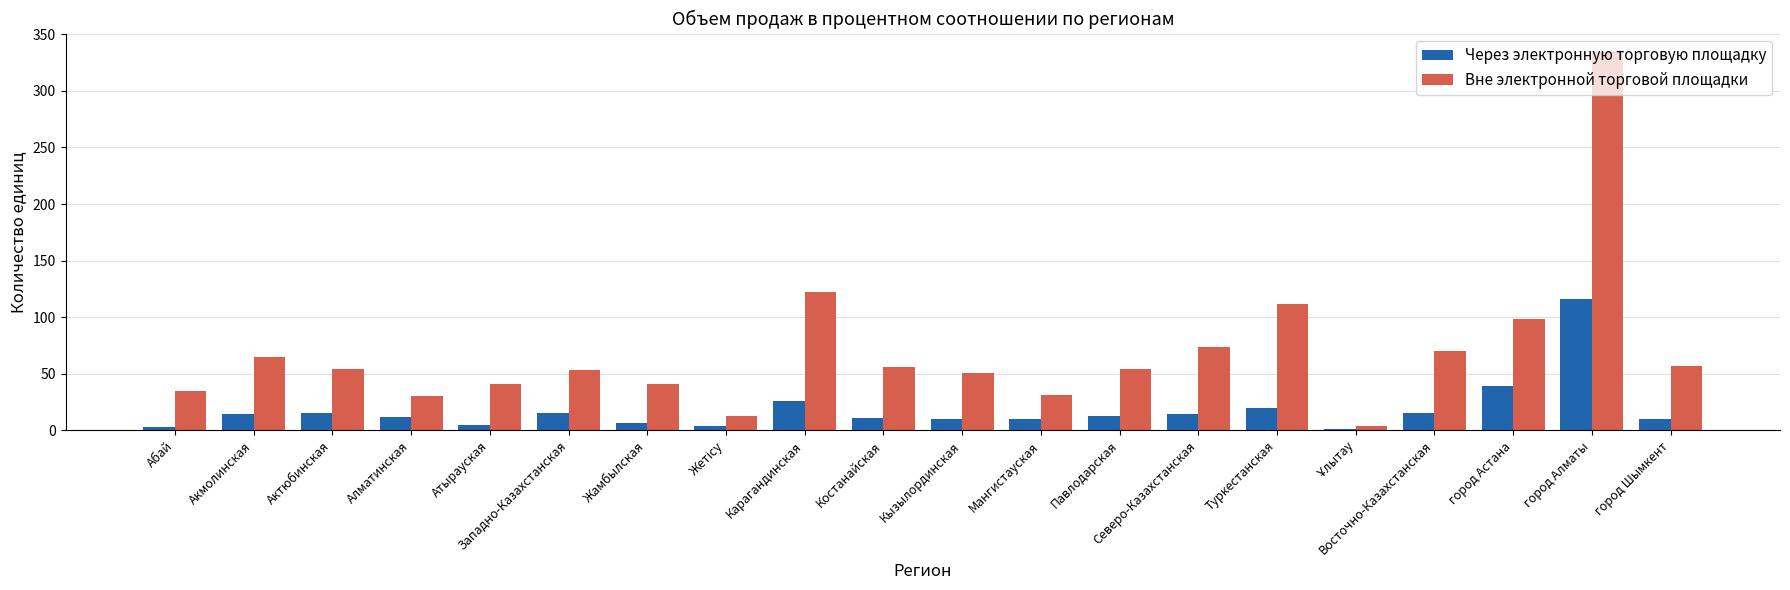

What is the sum of the Через электронную торговую площадку values at Кызылординская and город Астана?

49